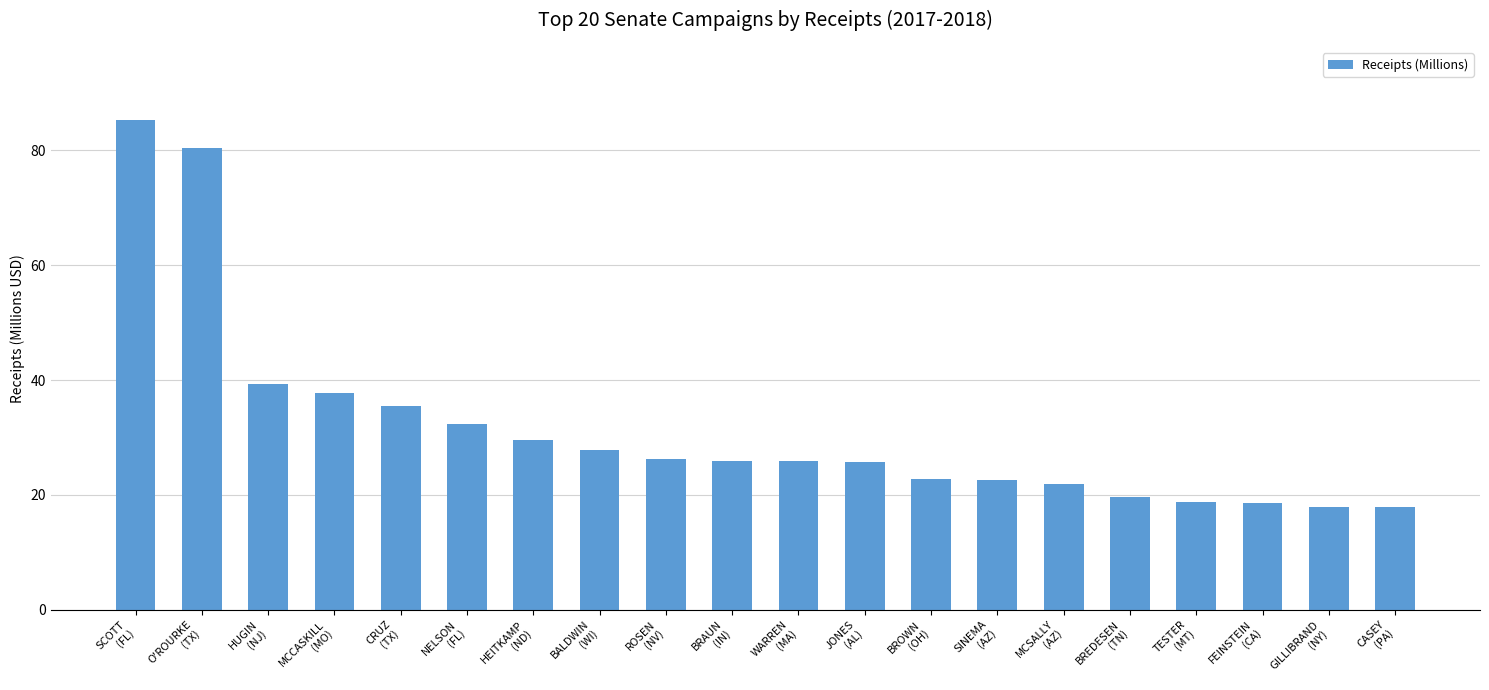

What is the greatest value displayed?

85.2